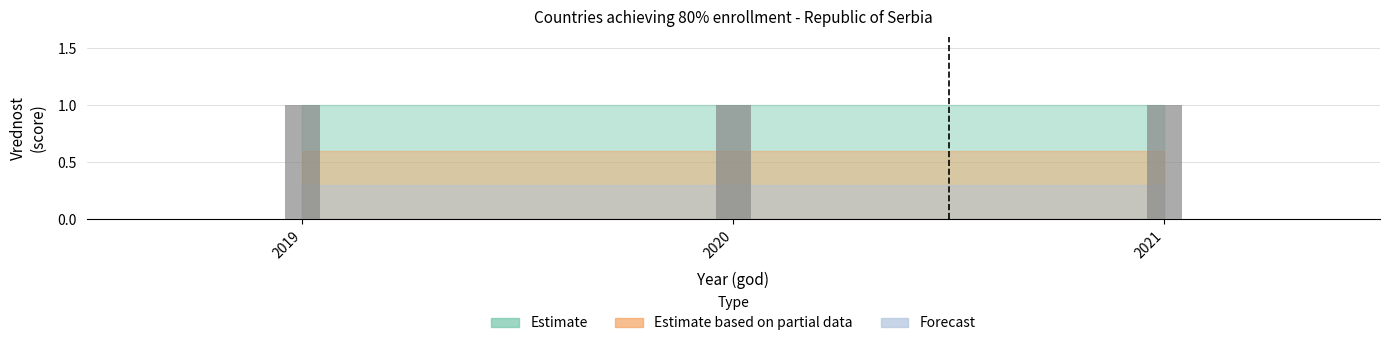

Which series has the largest total across all categories?

Estimate